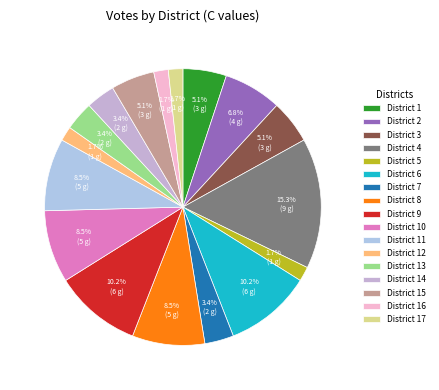

Which category has the biggest portion of the pie?

District 4